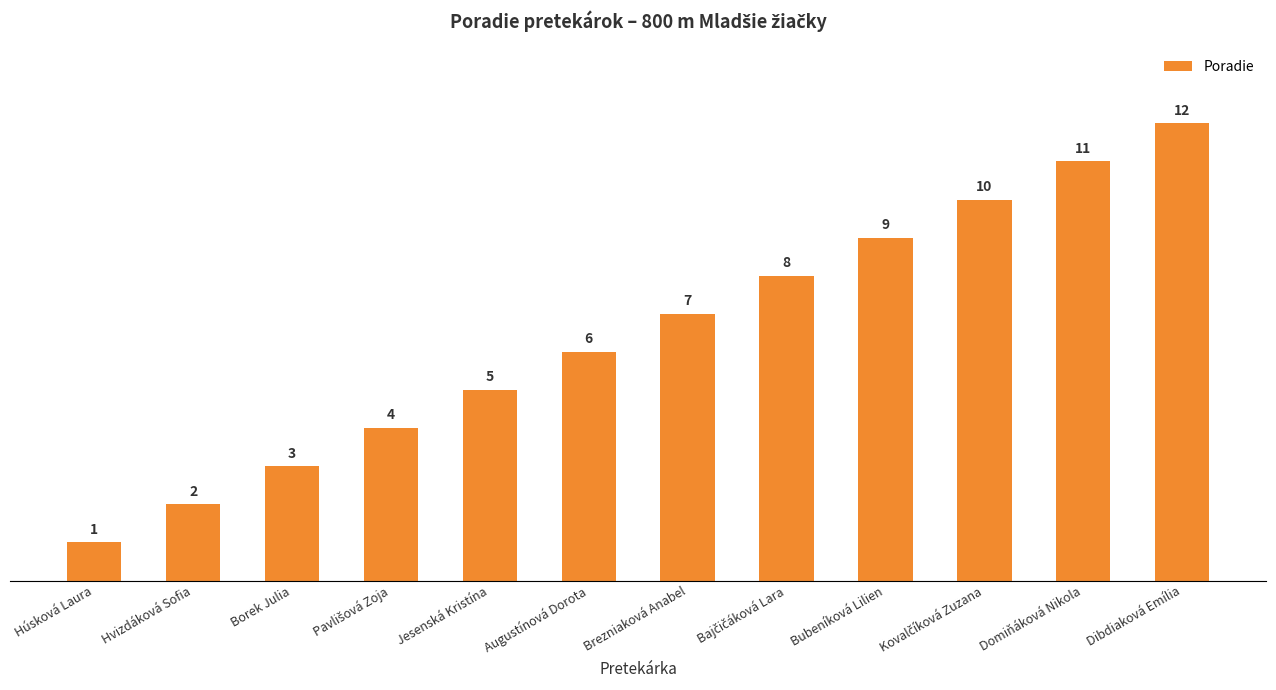

The value at Augustínová Dorota is 6. True or false?

True